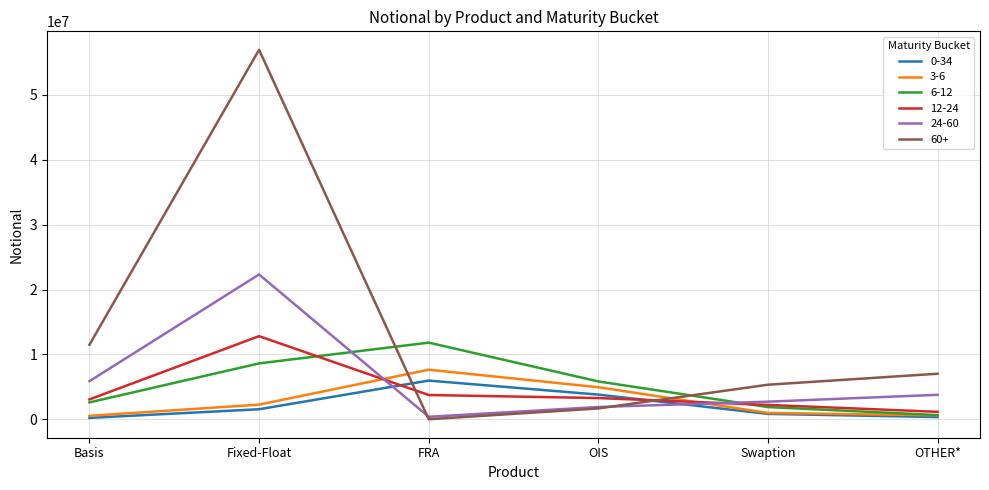

At which label is 0-34 closest to 3087078?

OIS